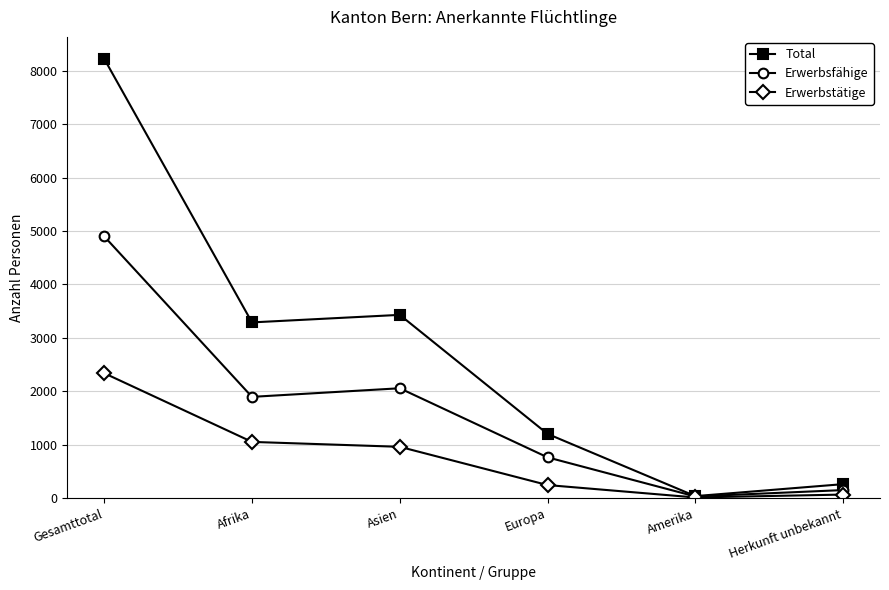

Rank the series at Gesamttotal from lowest to highest value.

Erwerbstätige, Erwerbsfähige, Total